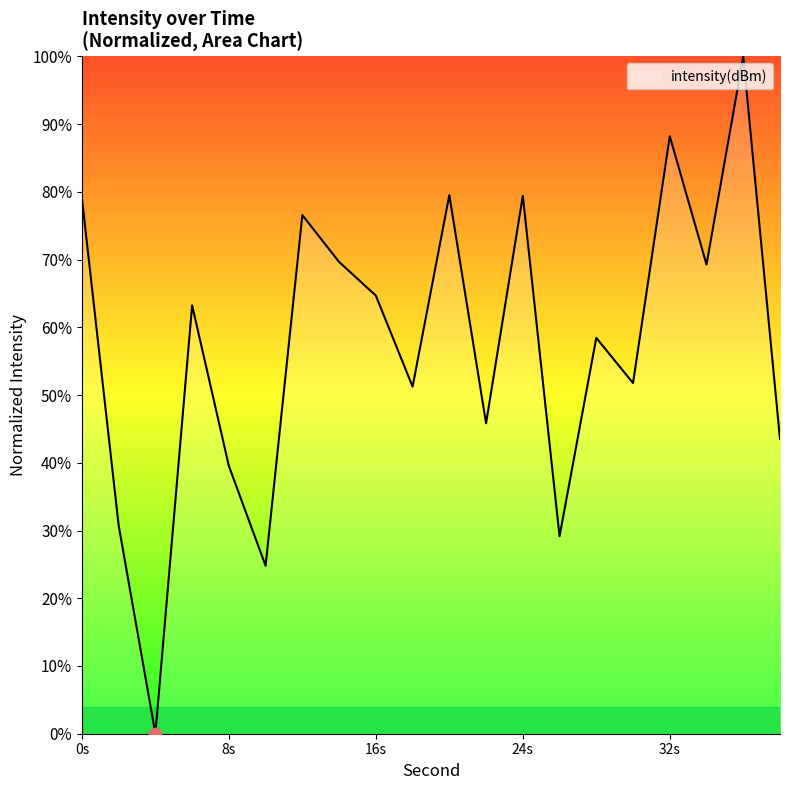

What is the greatest value displayed?

100.0